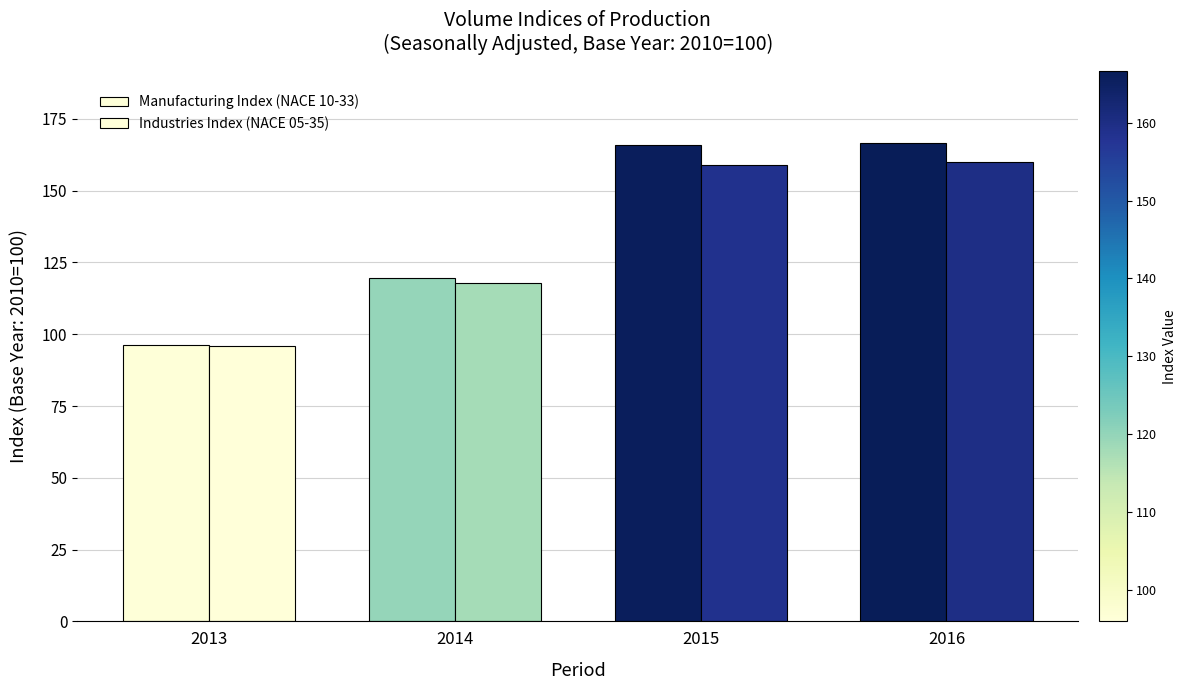

What is the value of the Manufacturing Index (NACE 10-33) bar at the 1st from the left?

96.4